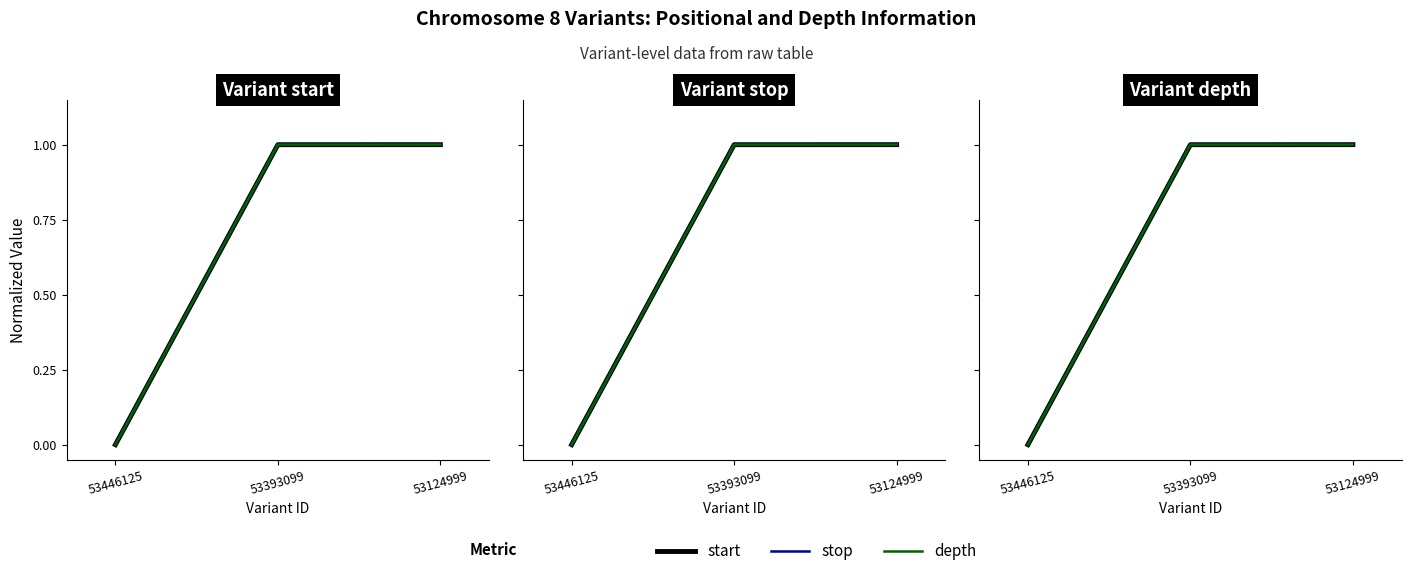

Reading right to left, list all the values displayed in this chart.

start: 53124999=1.0	53393099=1.0	53446125=0.0
stop: 53124999=1.0	53393099=1.0	53446125=0.0
depth: 53124999=1.0	53393099=1.0	53446125=0.0